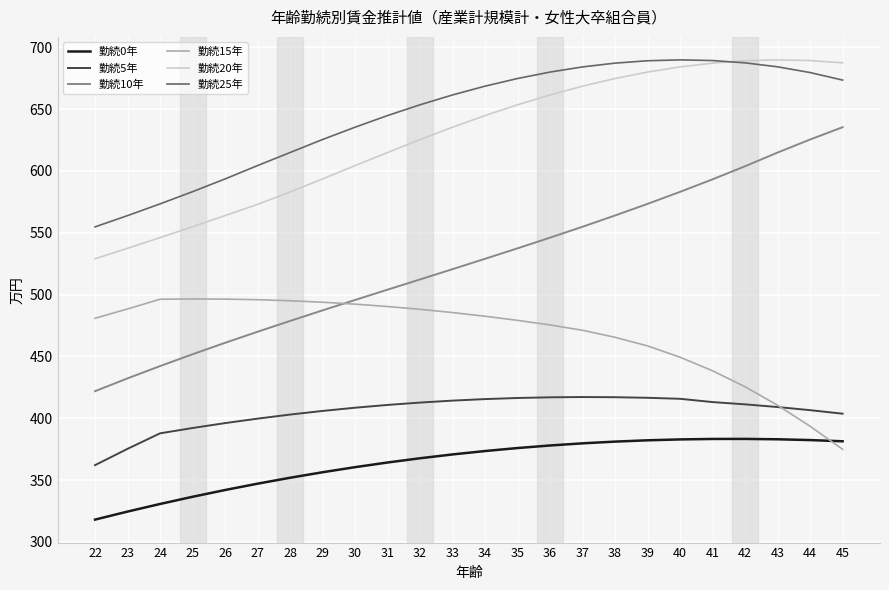

What is the highest value of the 勤続10年 series?

635.4